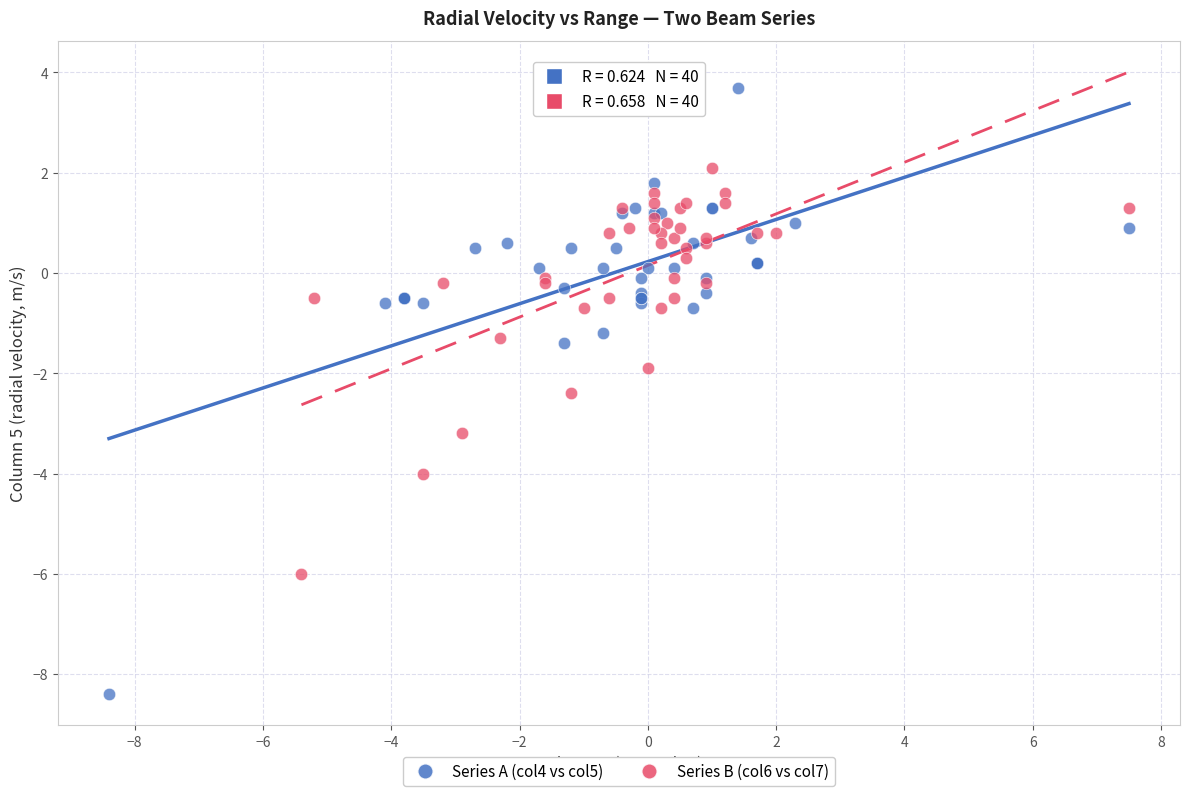

Which series has the widest spread of Y values?

Series A (col4 vs col5)